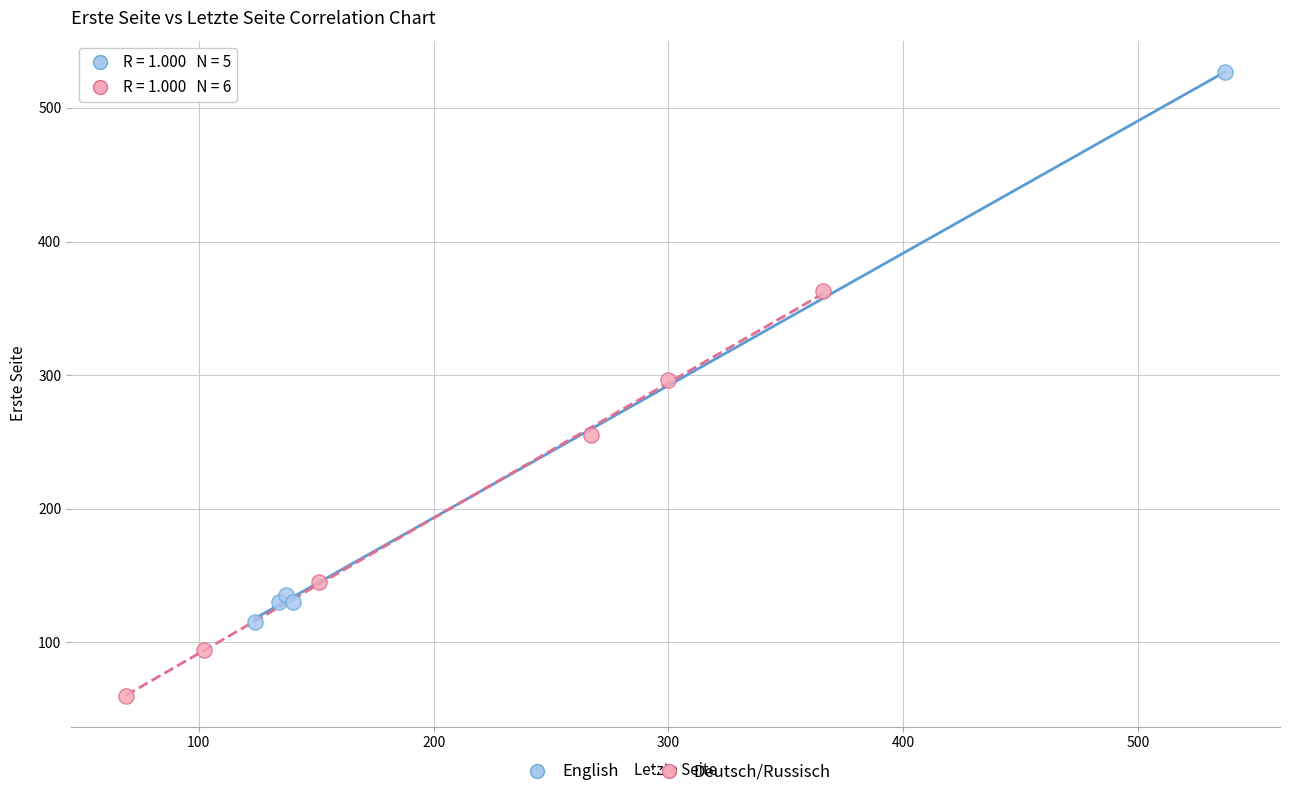

Which series reaches the maximum Y coordinate?

English